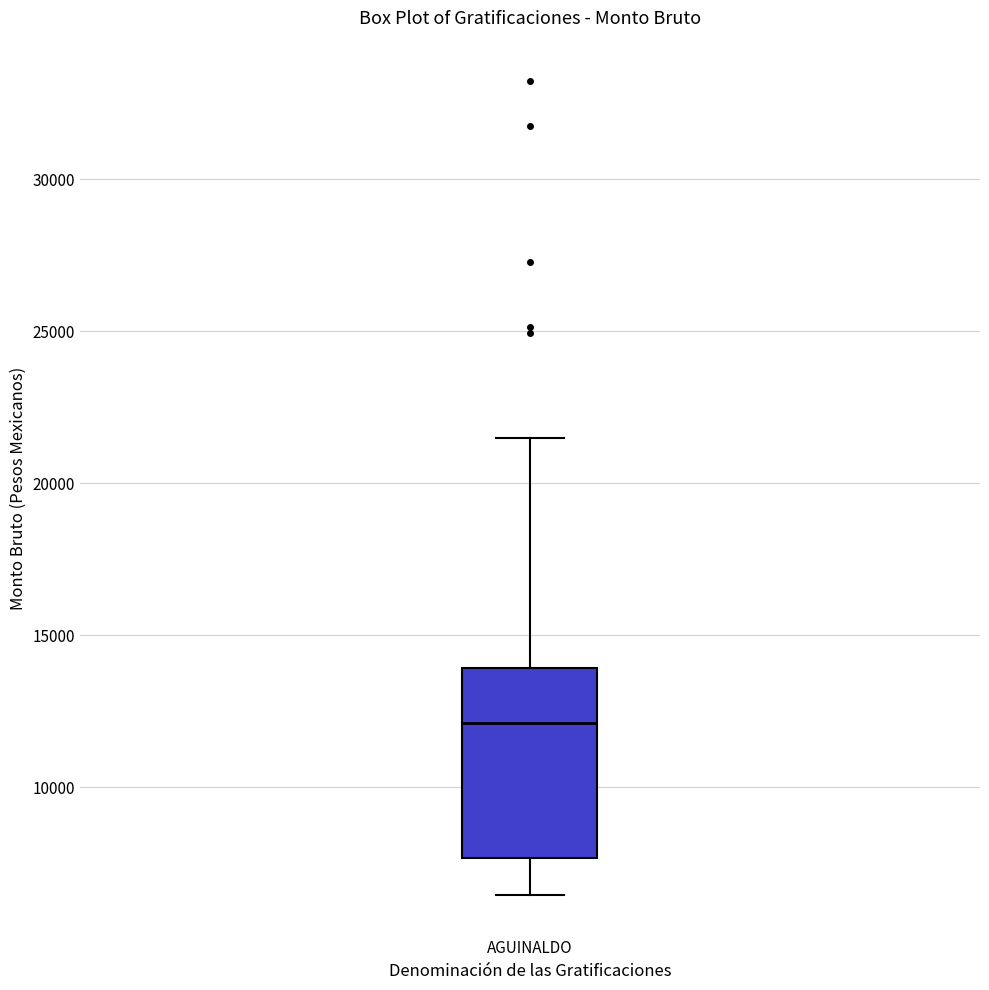

Where is the upper edge of the box for AGUINALDO on the y-axis? The values are not printed on the chart, so give them approximately, as read against the axis.

14000